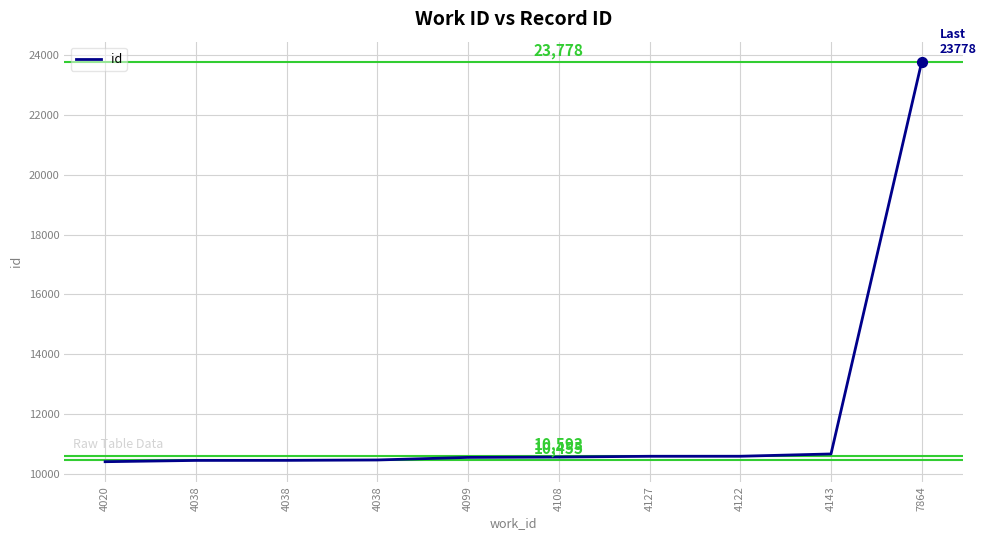

What is the ratio of the value at 7864 to the value at 4038?

2.3